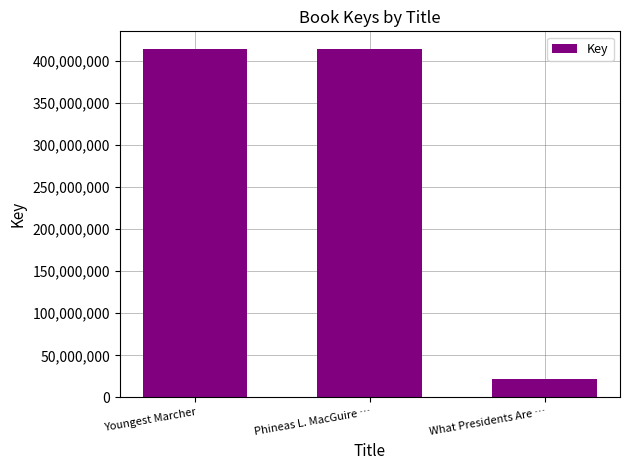

What is the sum of the values at What Presidents Are … and Phineas L. MacGuire …?

436067416